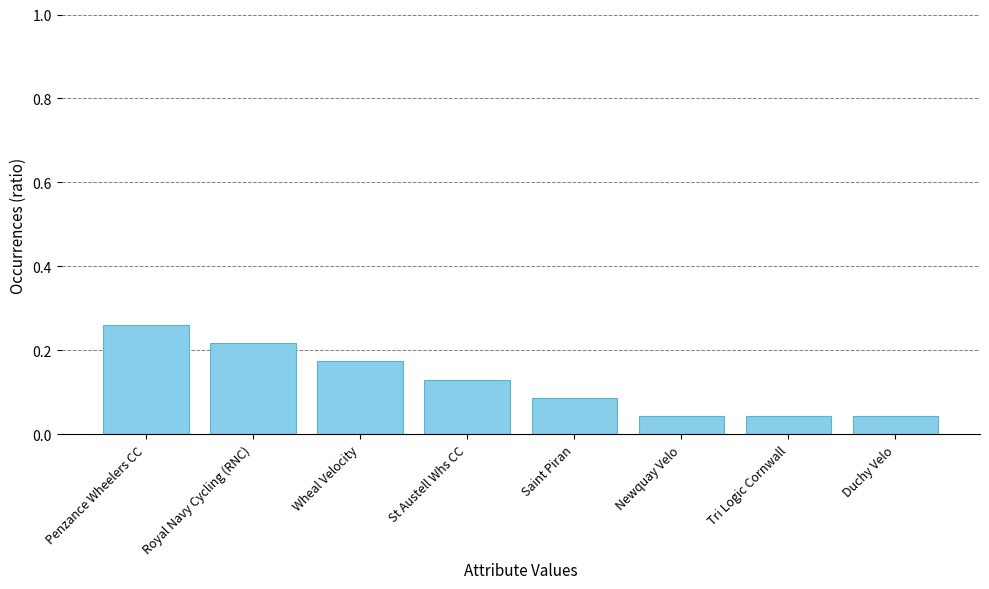

Is it true that the value at Royal Navy Cycling (RNC) is 0.1?

False